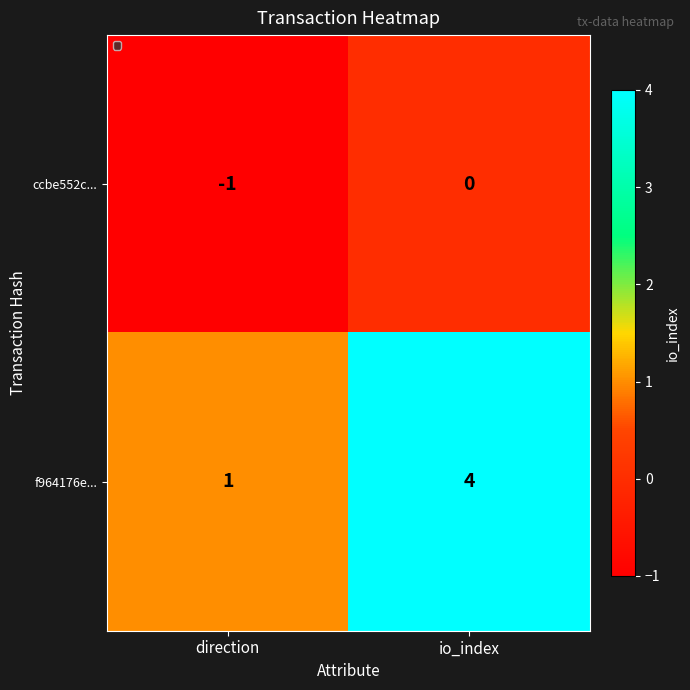

At which label is ccbe552c... closest to 0?

io_index